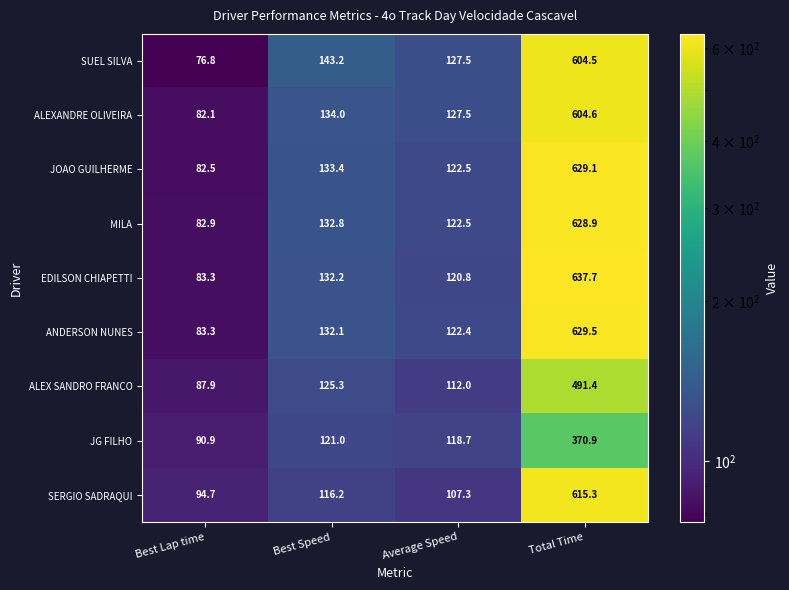

What is the sum of all SUEL SILVA values?

952.0